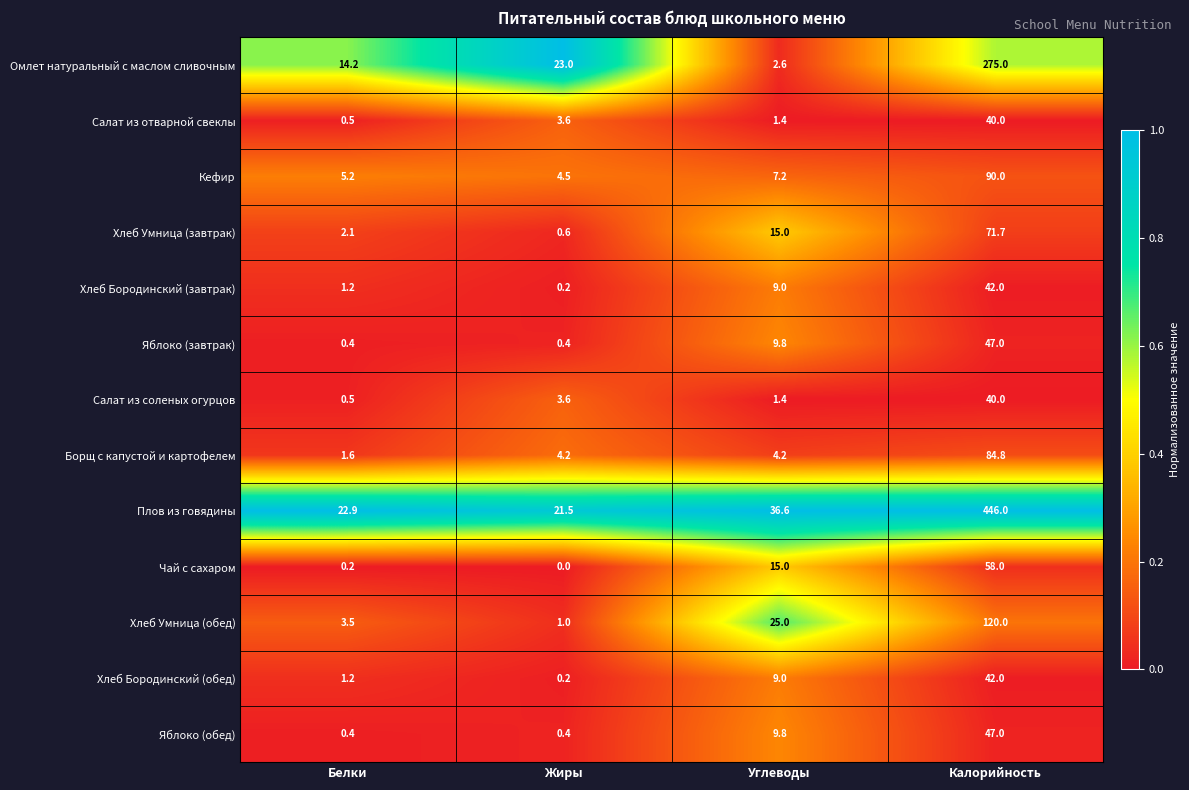

Which series has the largest total across all categories?

Плов из говядины